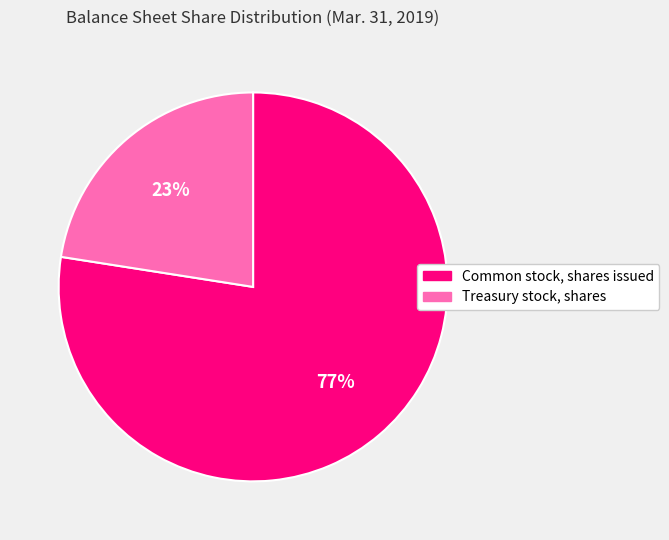

Which category accounts for the majority?

Common stock, shares issued